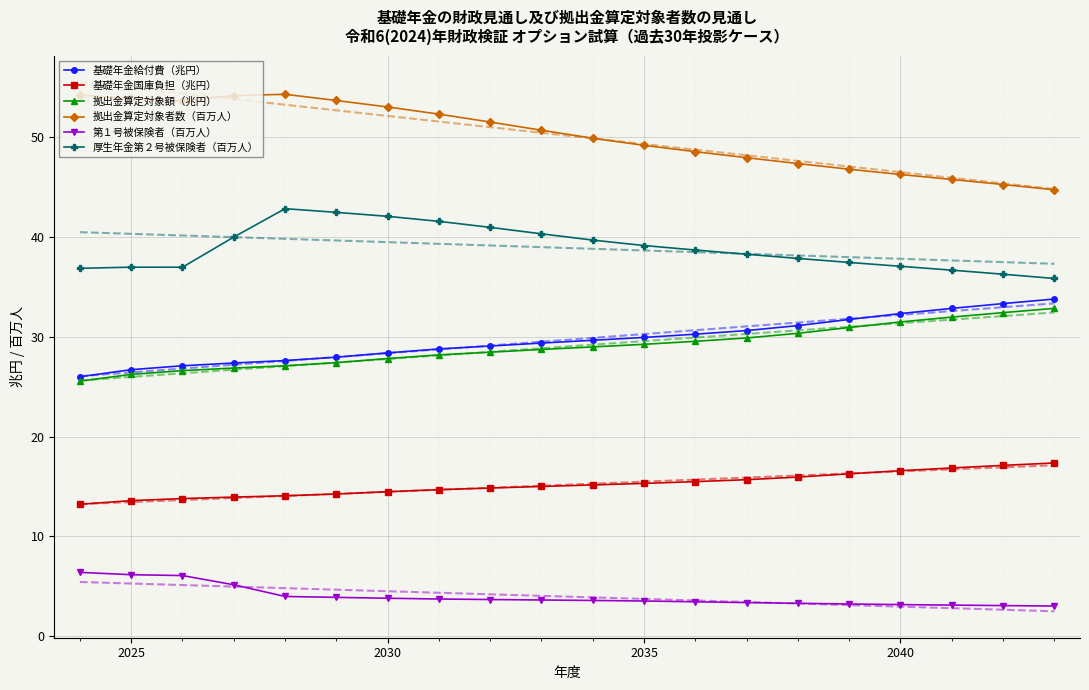

True or false: 厚生年金第２号被保険者（百万人） and 拠出金算定対象者数（百万人） intersect in this chart.

False